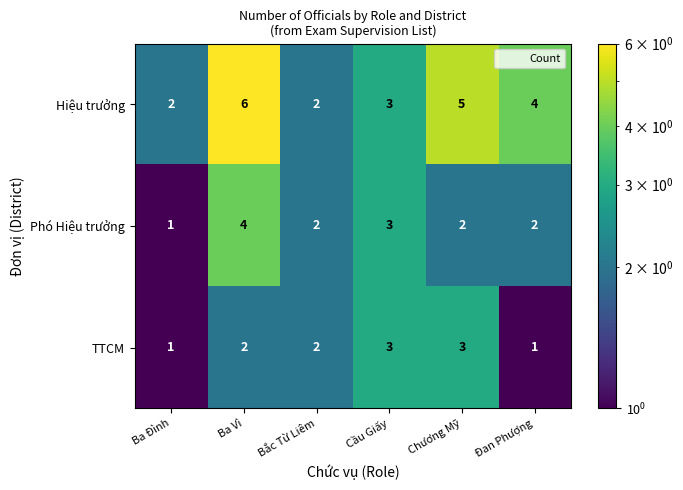

What is the sum of the TTCM values at Cầu Giấy and Ba Vì?

5